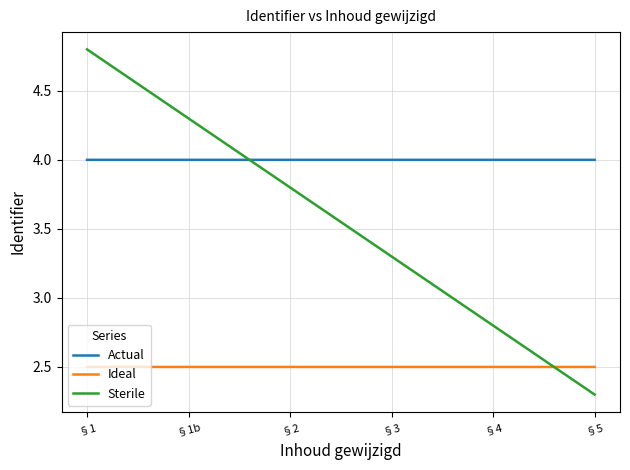

Reading left to right, what are all the values shown in this chart?

Actual: 4.0	4.0	4.0	4.0	4.0	4.0
Ideal: 2.5	2.5	2.5	2.5	2.5	2.5
Sterile: 4.8	4.3	3.8	3.3	2.8	2.3